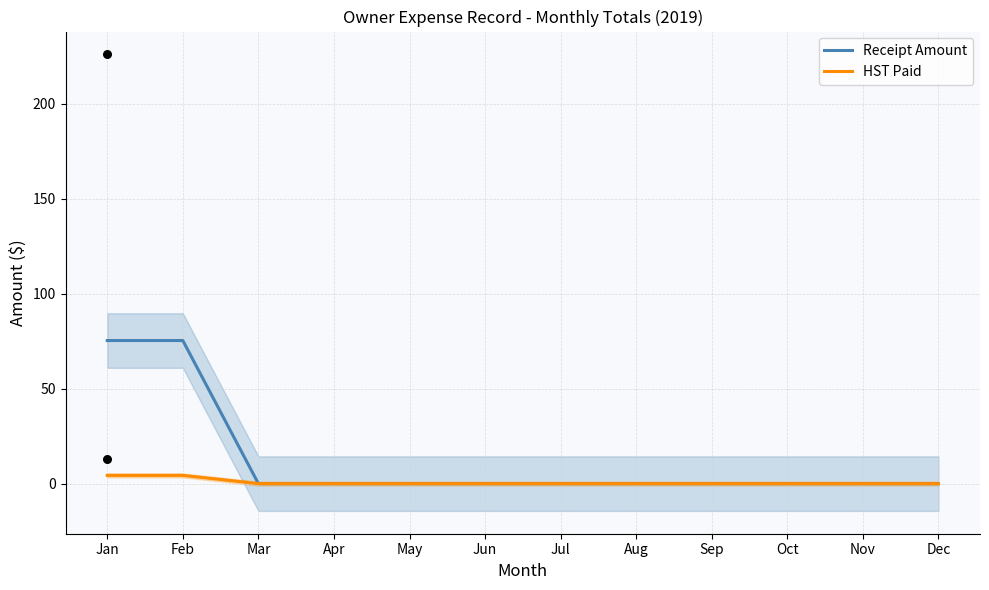

At which category is the sum across all series the highest?

Jan